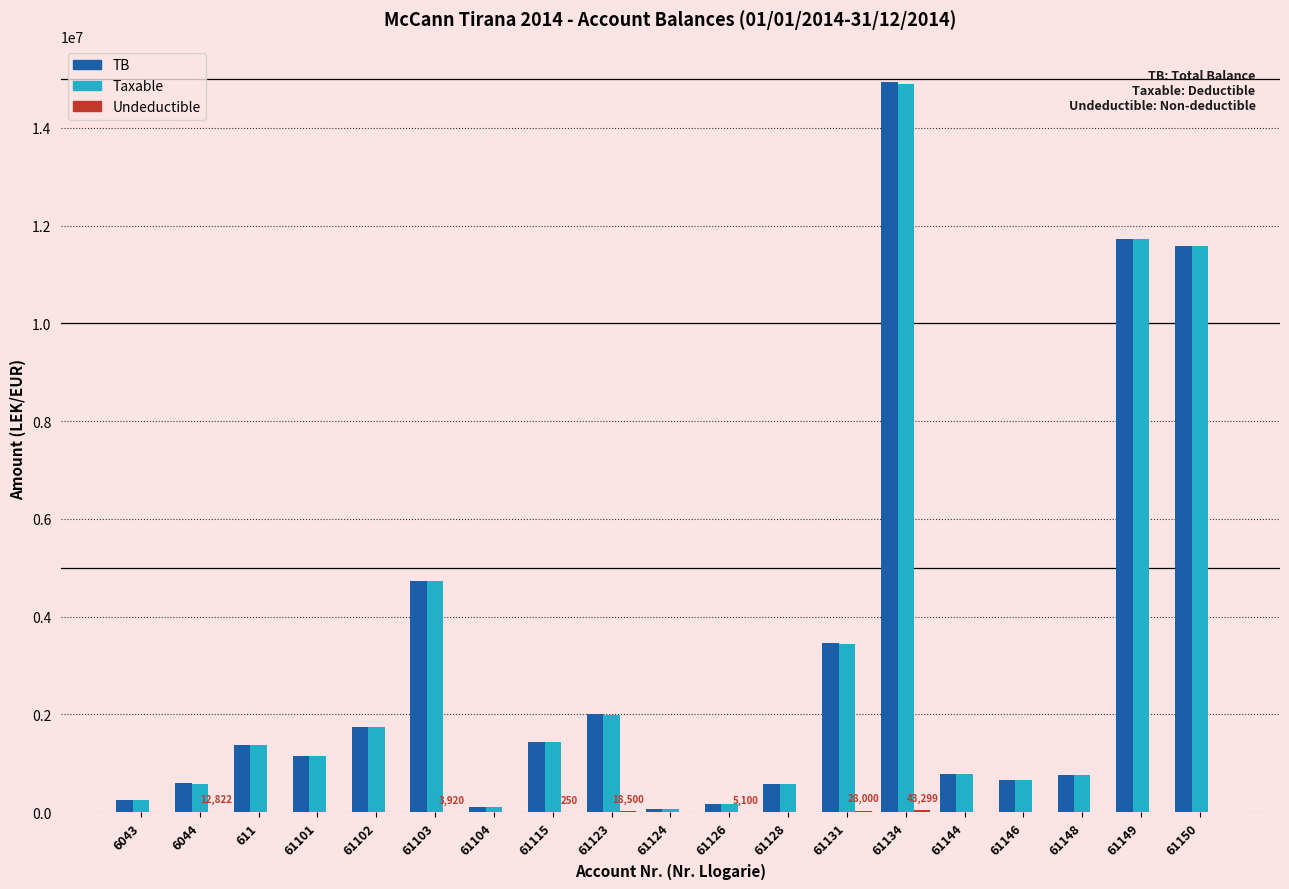

At which category is the sum across all series the highest?

61134